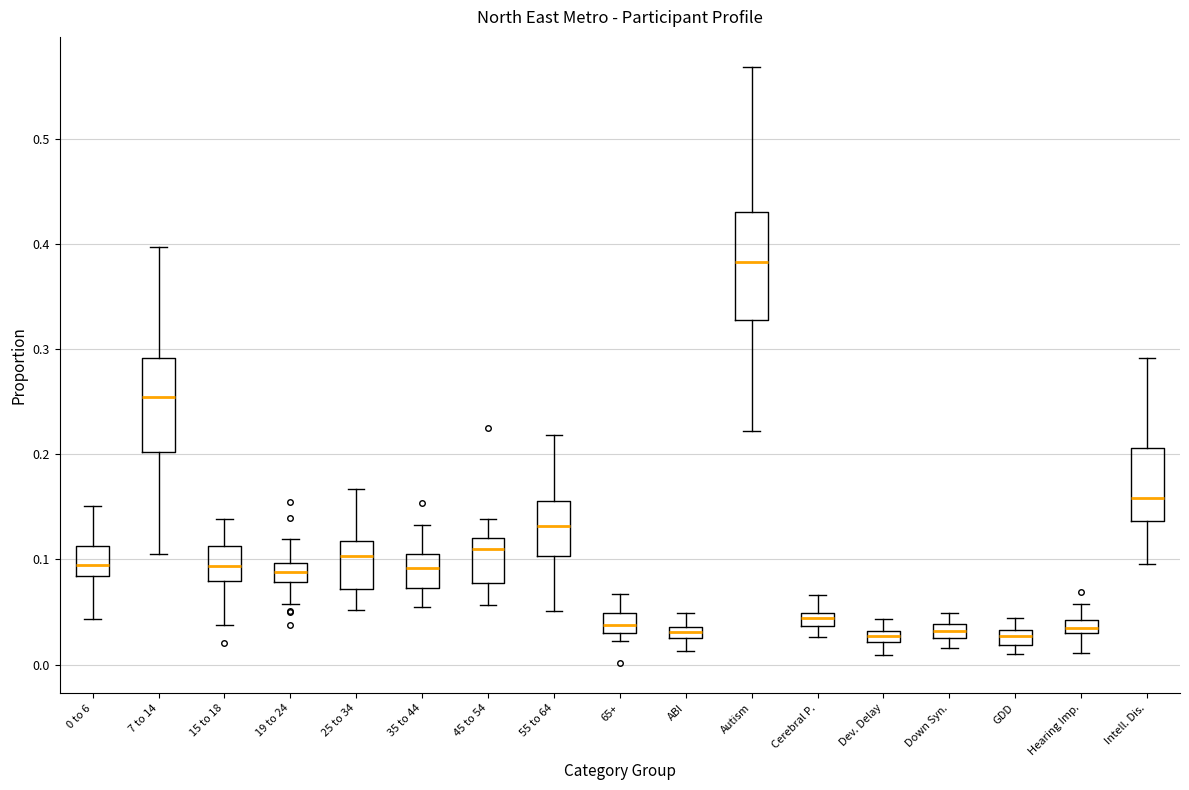

Comparing the boxes themselves (not the whiskers), which one is the tallest?

Autism